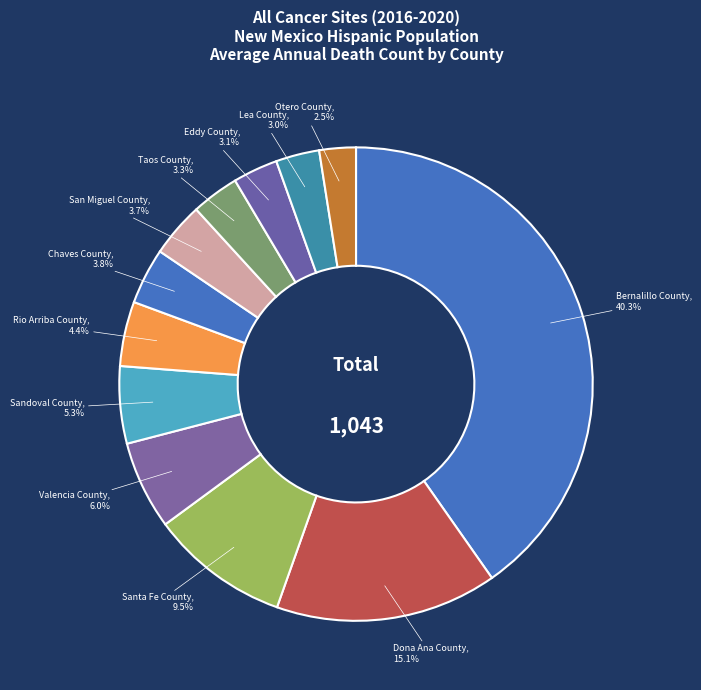

Does any single category account for the majority?

No